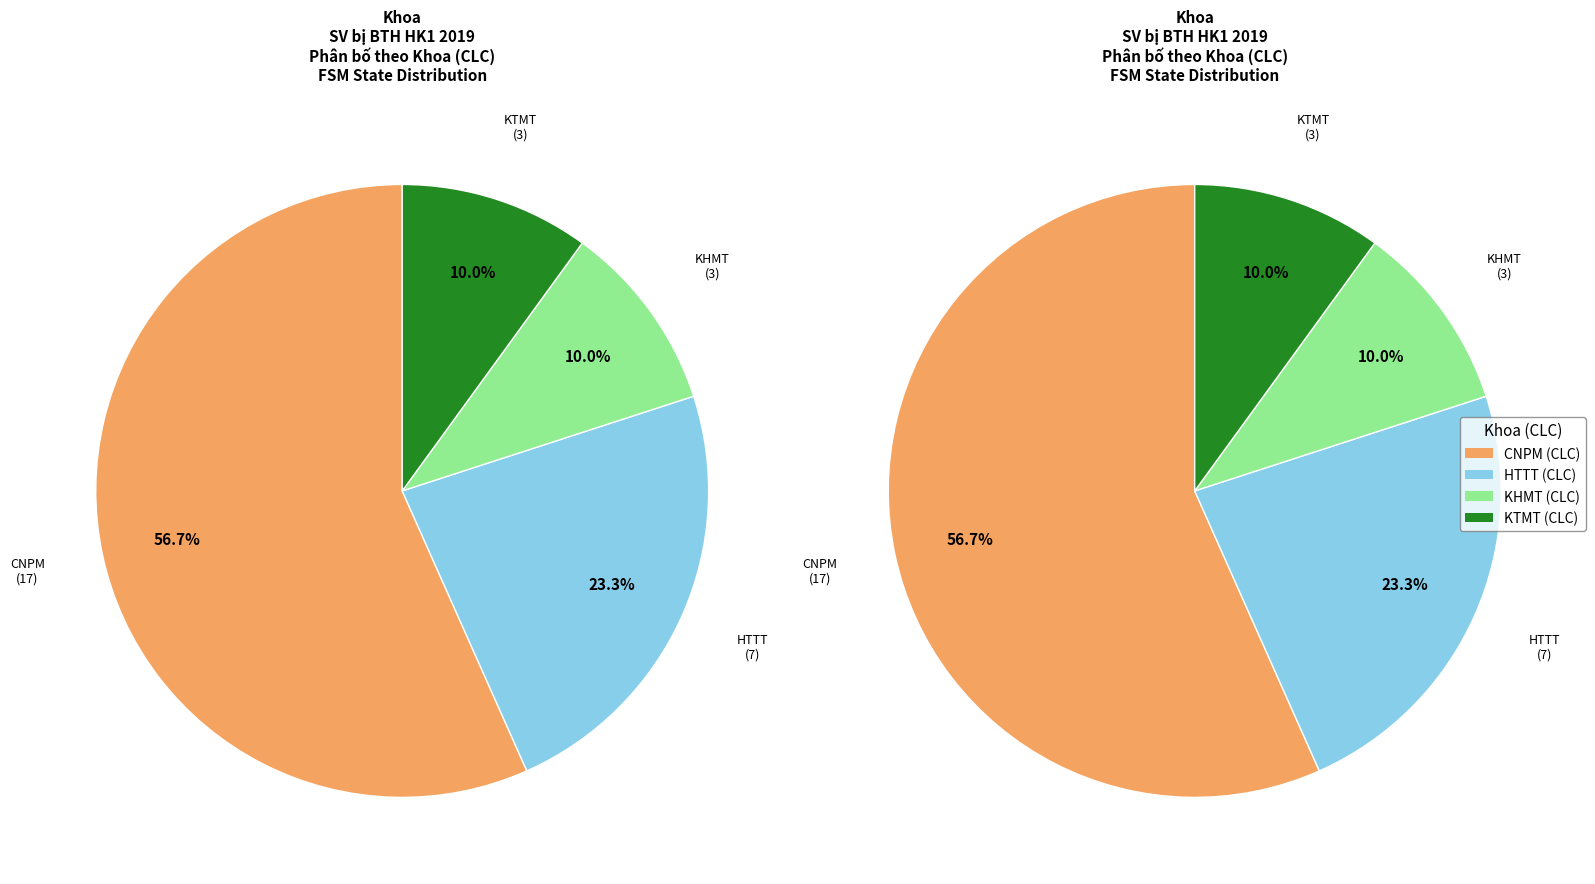

The KHMT (CLC) slice represents 10% of the pie. True or false?

True